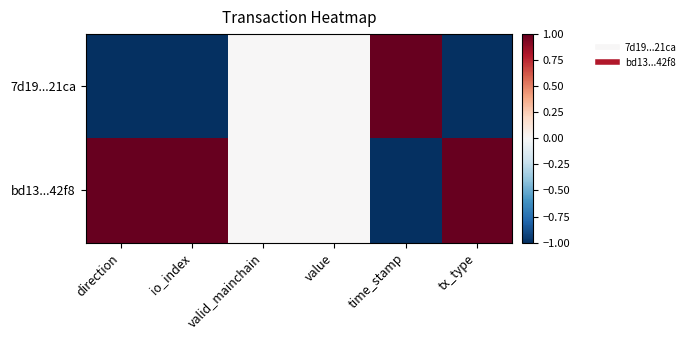

Reading left to right, transcribe all the data shown in this chart.

7d19...21ca: direction=-1	io_index=-1	valid_mainchain=0	value=0	time_stamp=1	tx_type=-1
bd13...42f8: direction=1	io_index=1	valid_mainchain=0	value=0	time_stamp=-1	tx_type=1